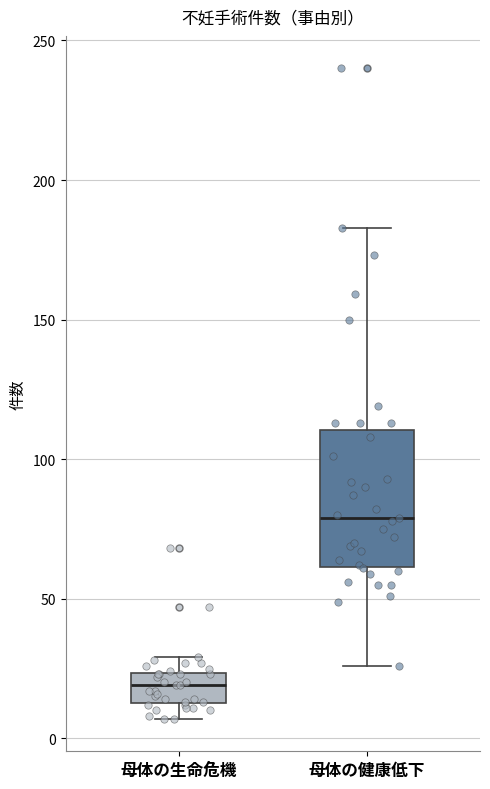

Which box has the lowest median line?

母体の生命危機